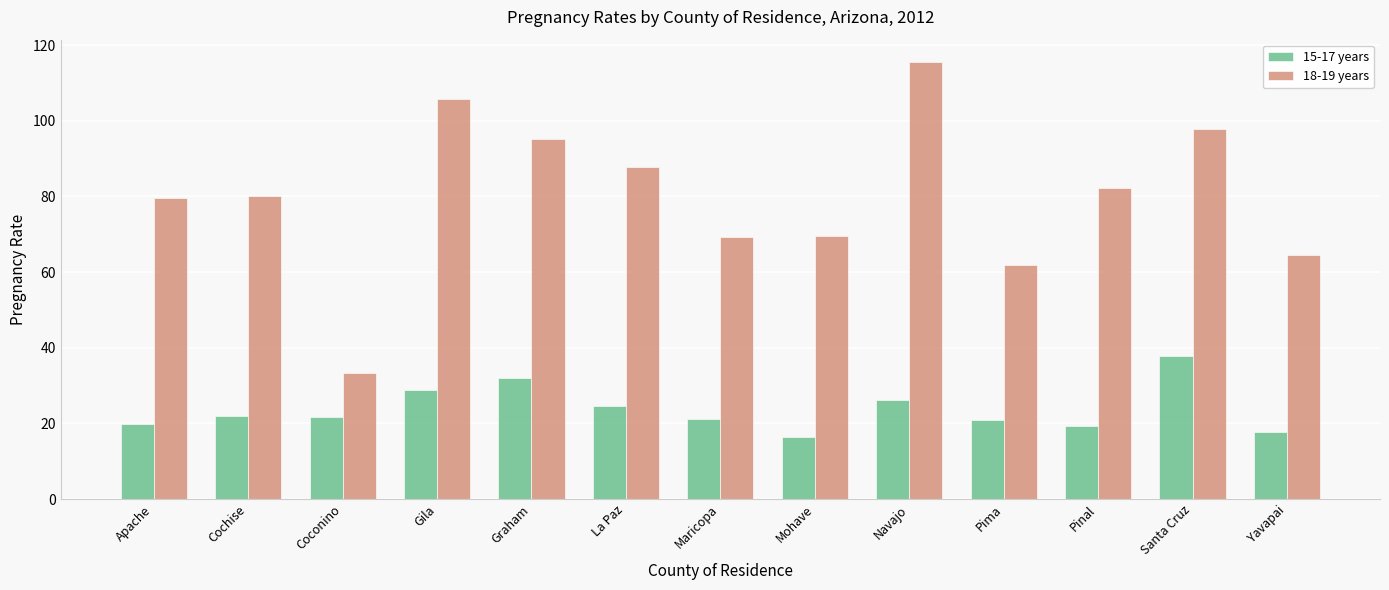

How many bars are there in total?

26